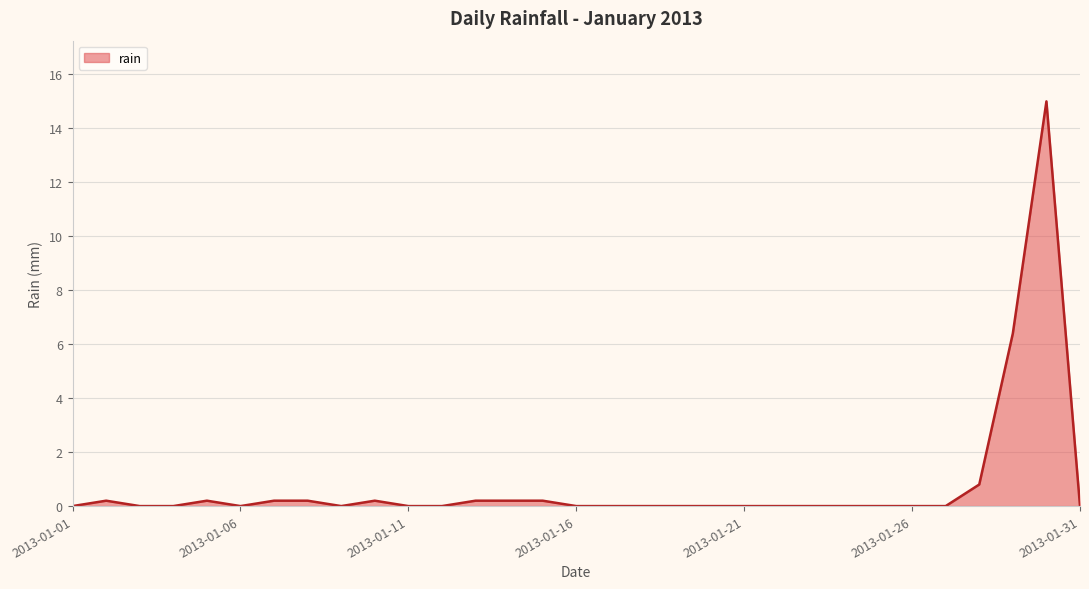

What is the greatest value displayed?

15.0